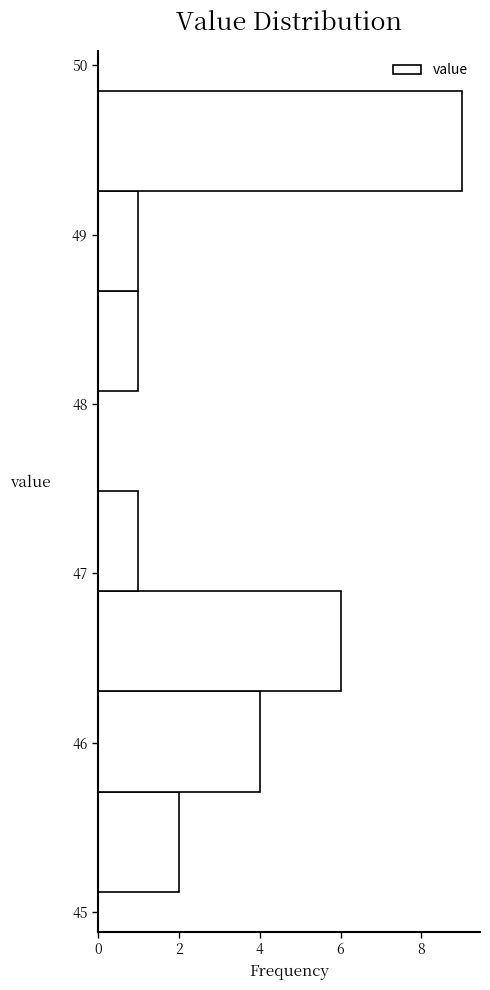

Over which range of the y-axis is the bar longest?

49.3 to 49.9